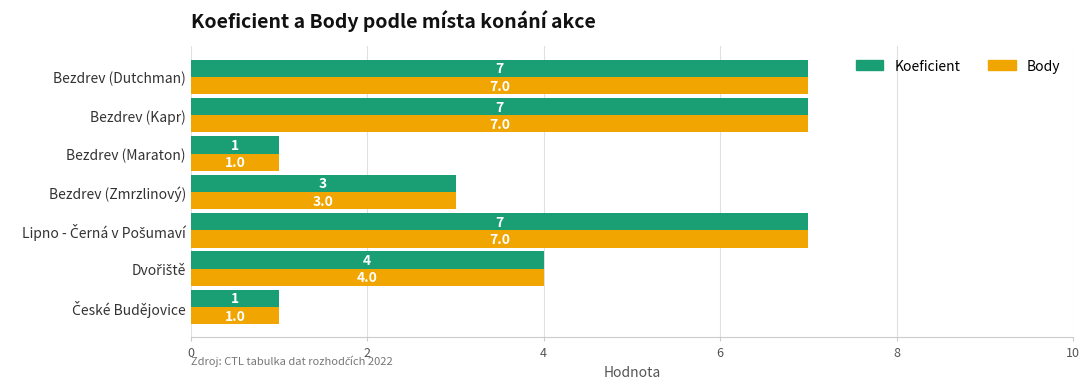

What is the highest value of the Koeficient series?

7